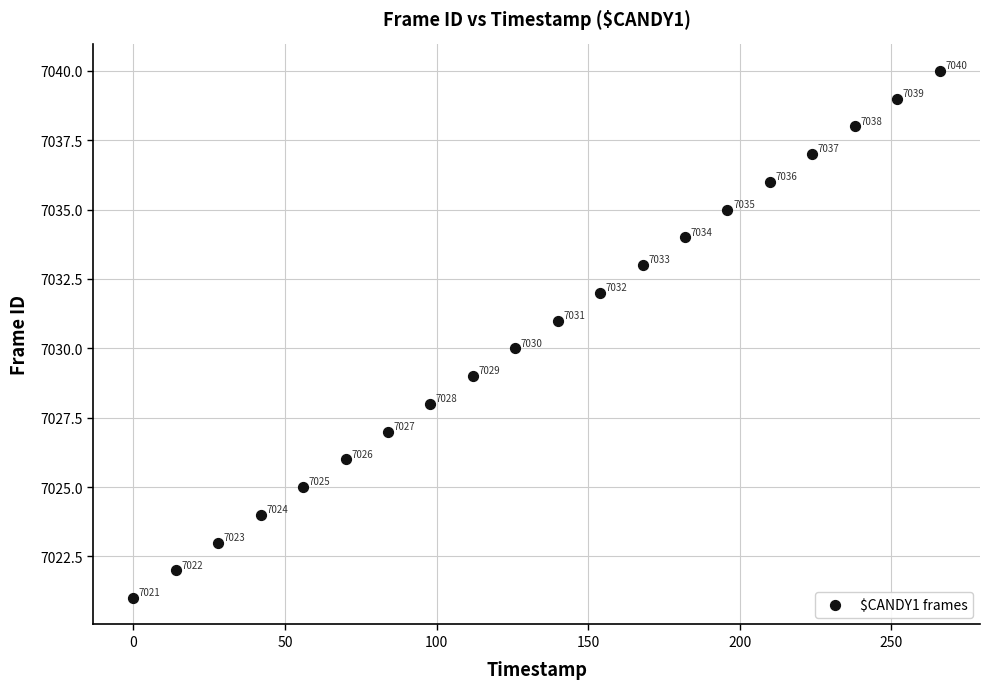

What is the range of Y values (max minus min)?

19